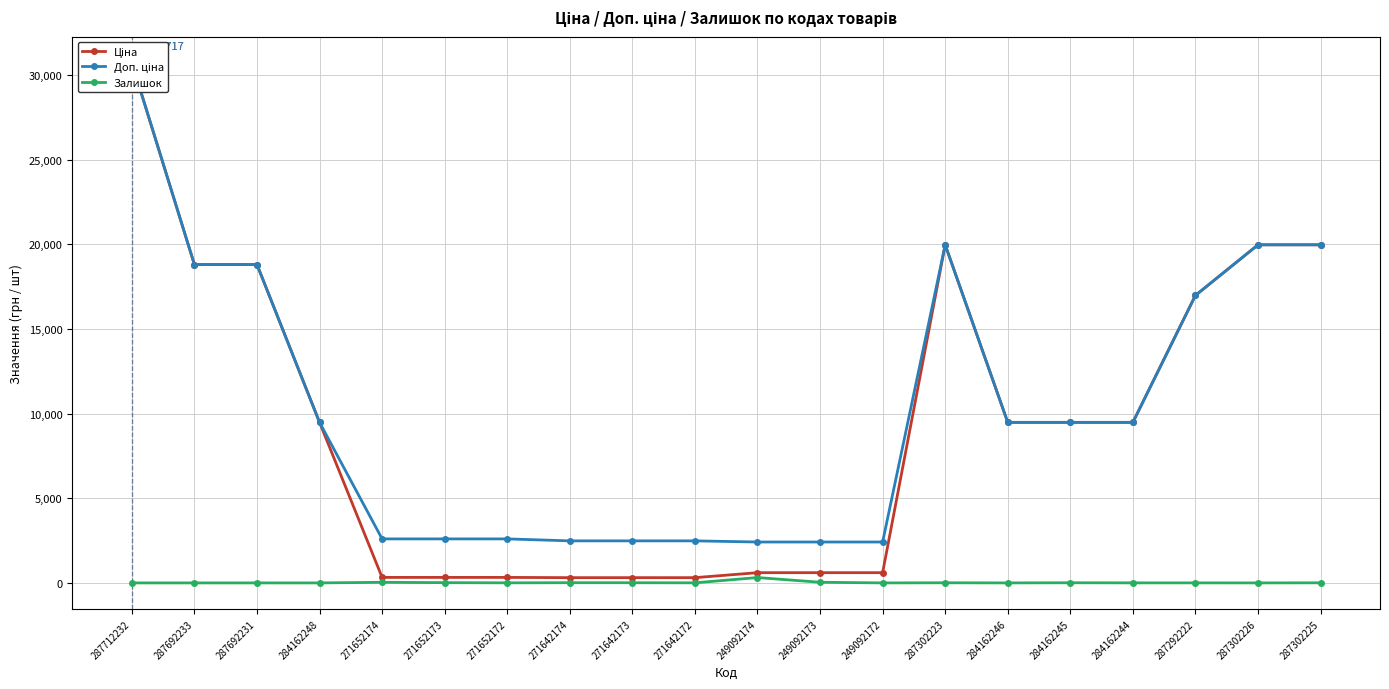

What is the spread (max minus min) of values at 284162248?

9480.1